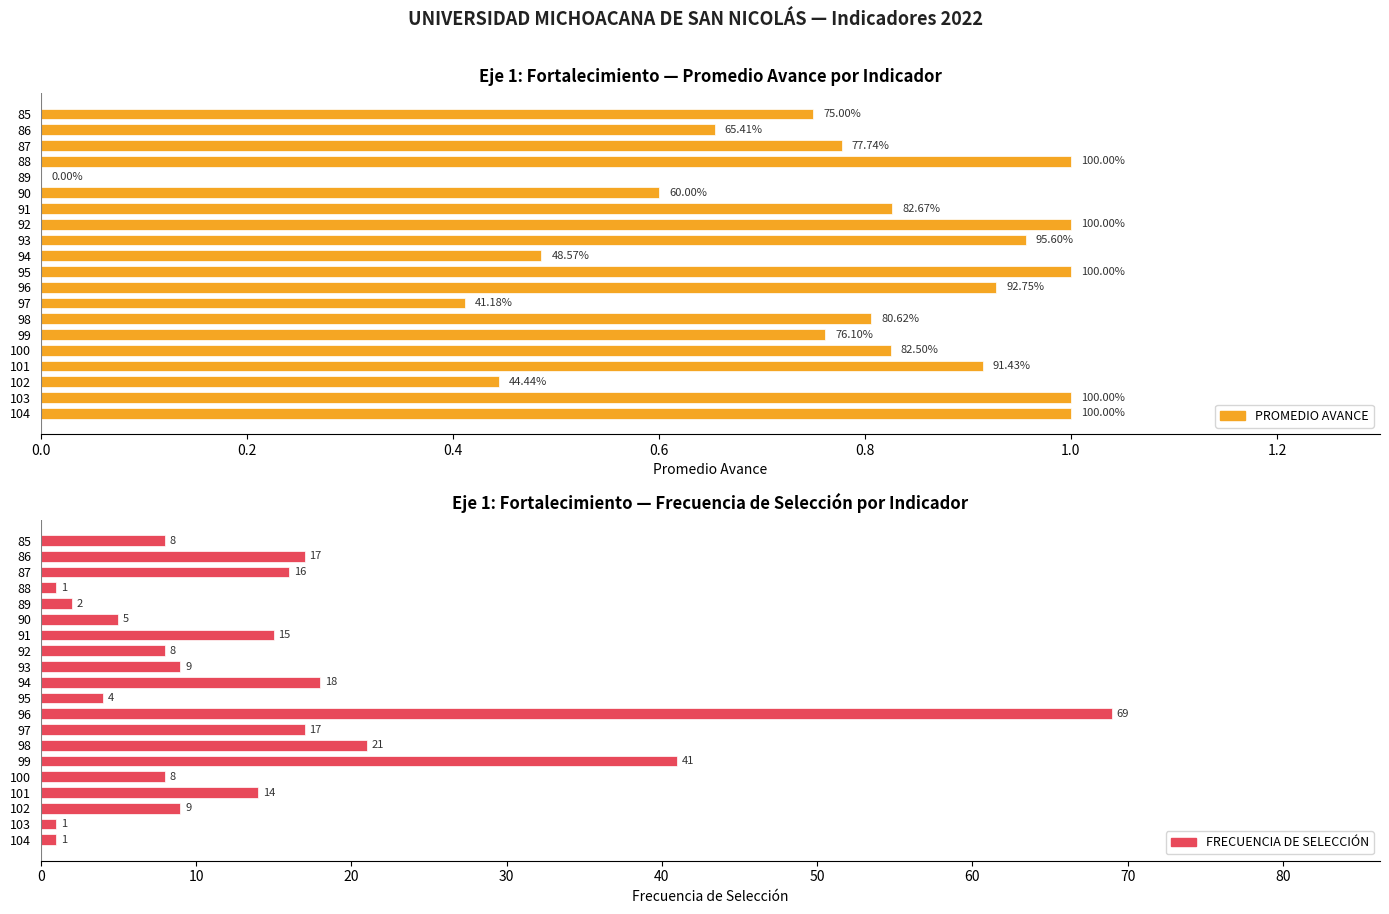

Is the value of PROMEDIO AVANCE at 95 greater than the value of FRECUENCIA DE SELECCIÓN at 96?

No